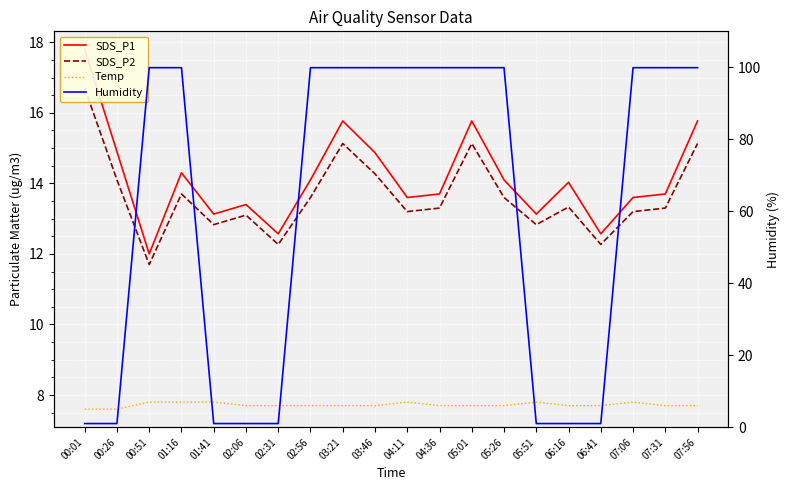

At how many categories does at least one series exceed 61?

12